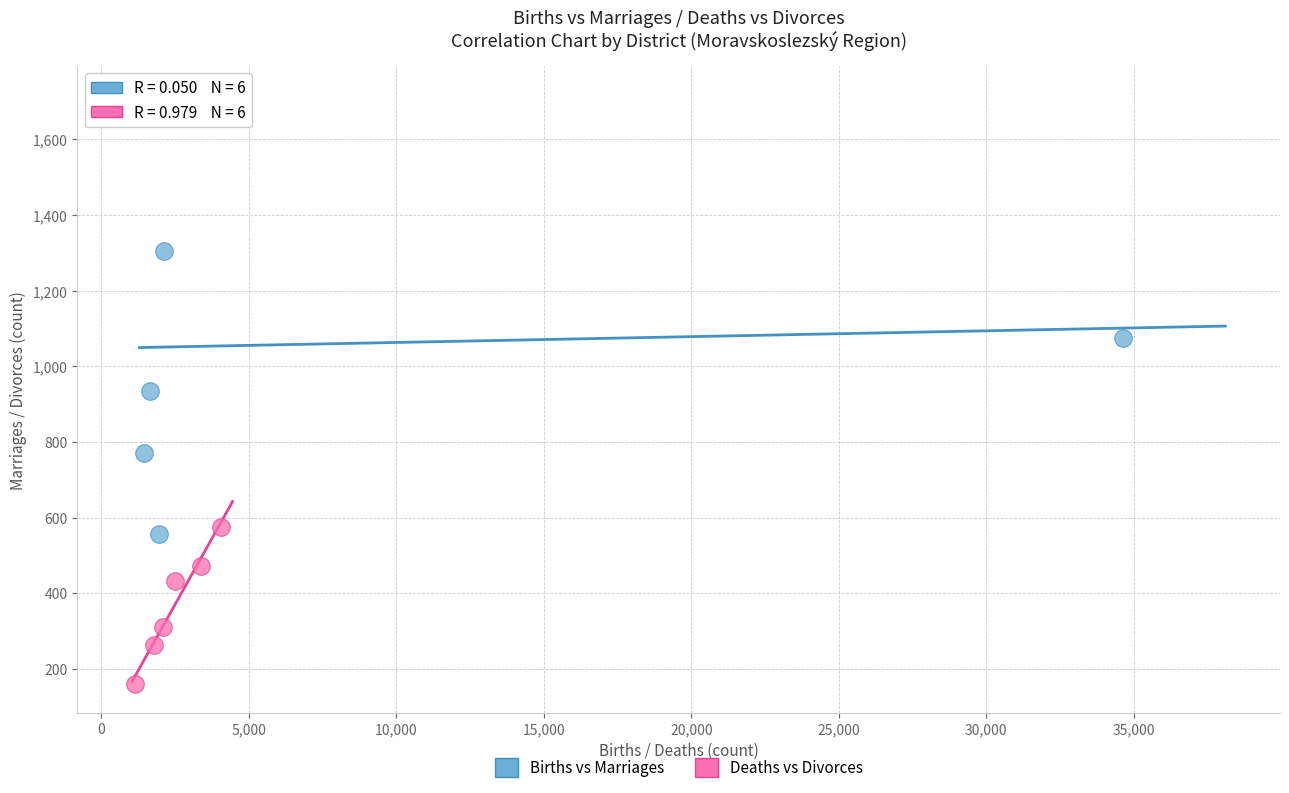

Which series reaches the minimum Y coordinate?

Deaths vs Divorces